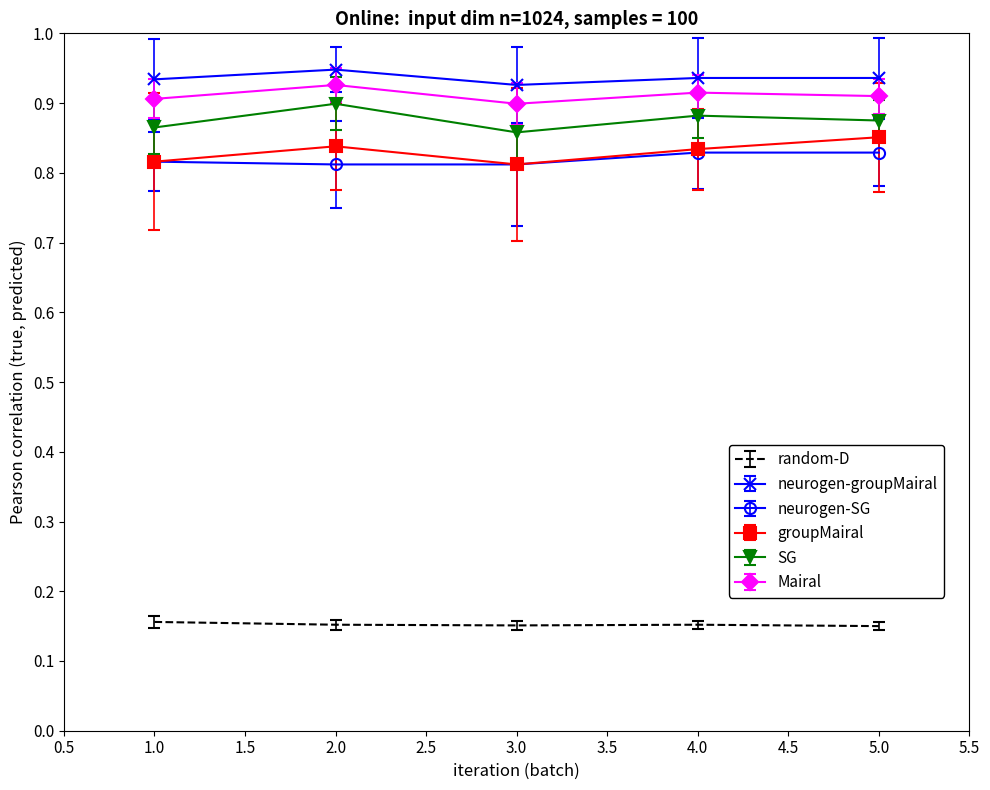

Which category has the highest value in the groupMairal series?

5.0